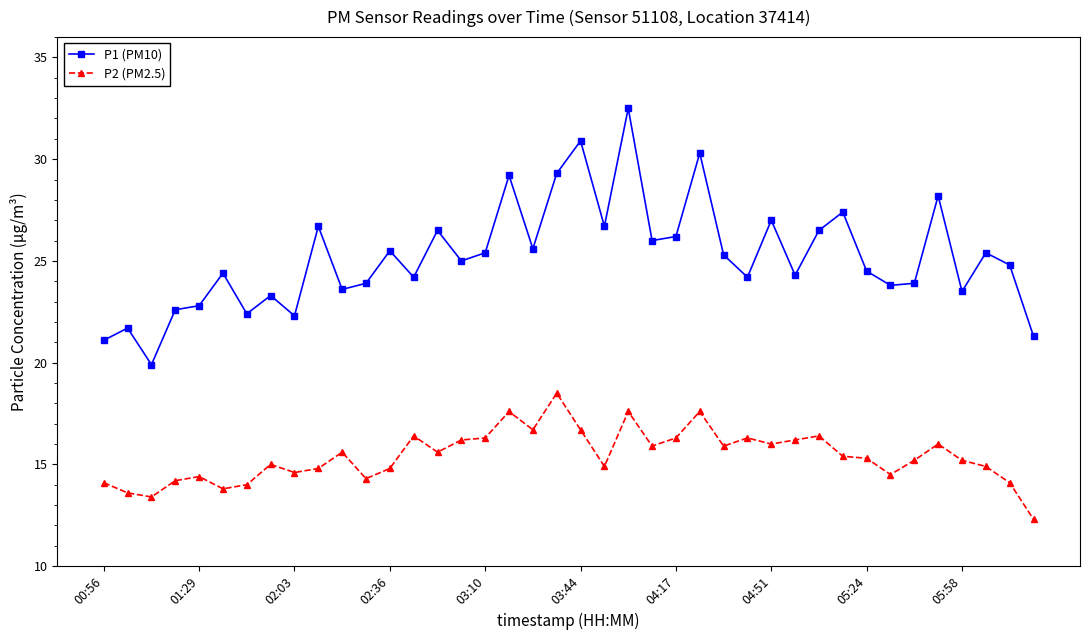

Which series has the largest range (max minus min)?

P1 (PM10)